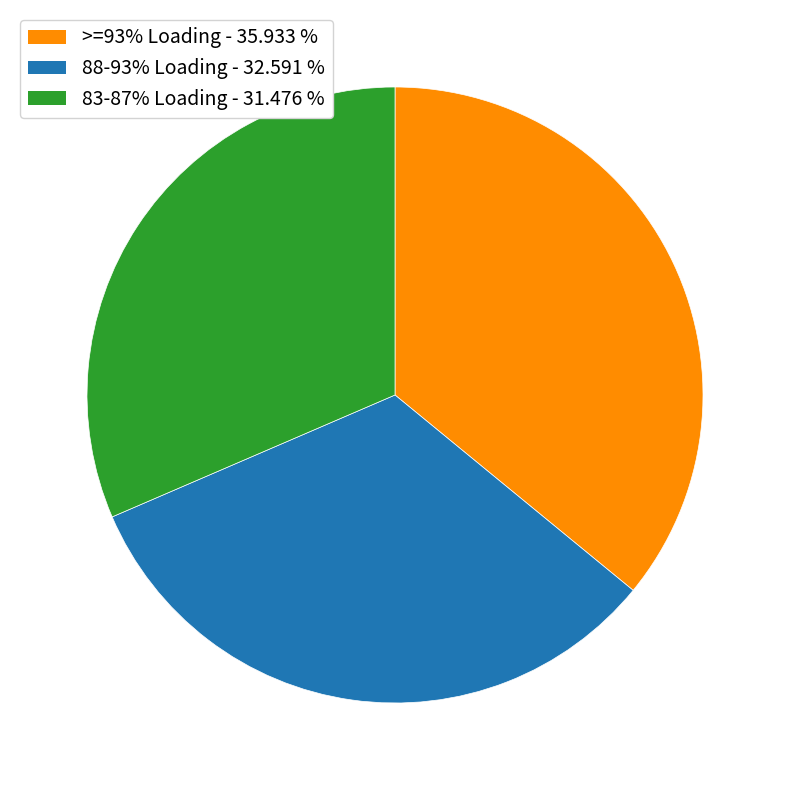

Does any single category account for the majority?

No